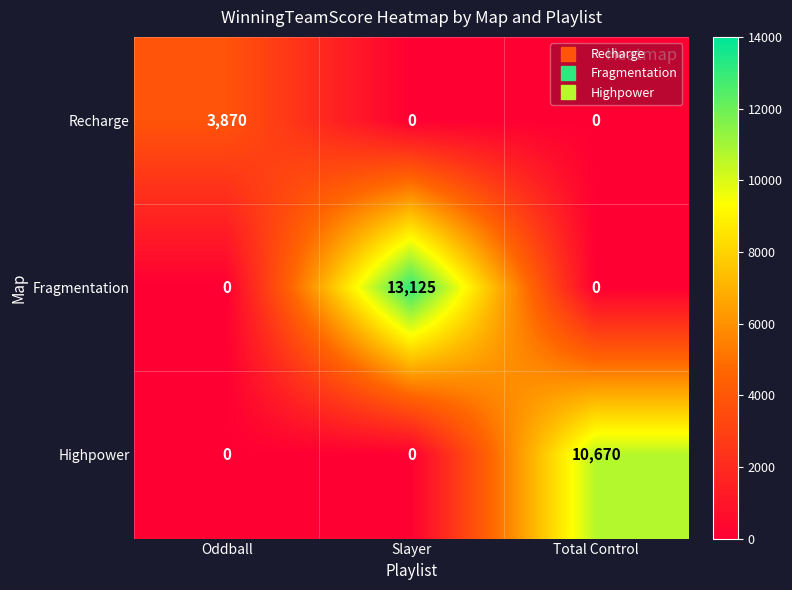

Reading right to left, what are all the values shown in this chart?

Recharge: 0	0	3870
Fragmentation: 0	13125	0
Highpower: 10670	0	0